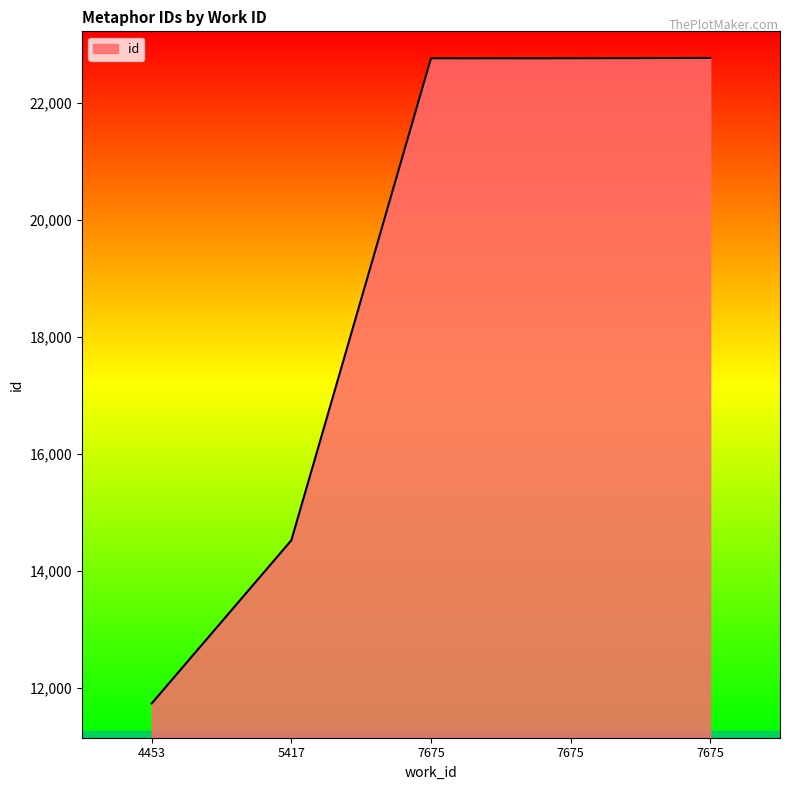

Rank the categories by value from lowest to highest.

4453, 5417, 7675, 7675, 7675